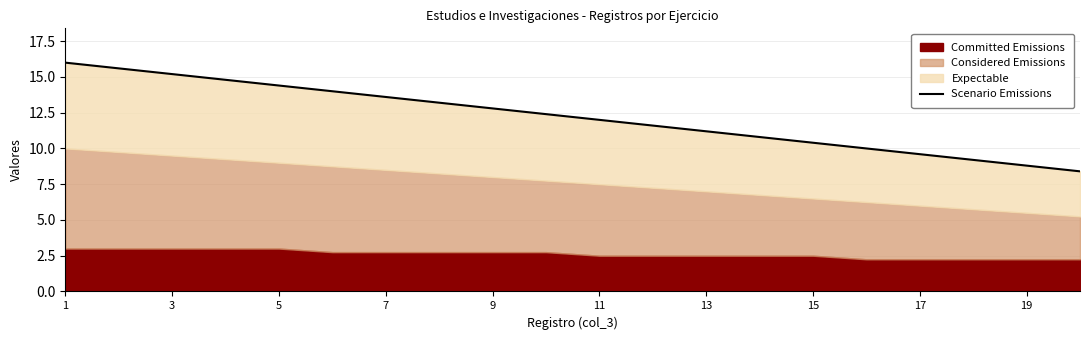

How many lines are shown in the chart?

1